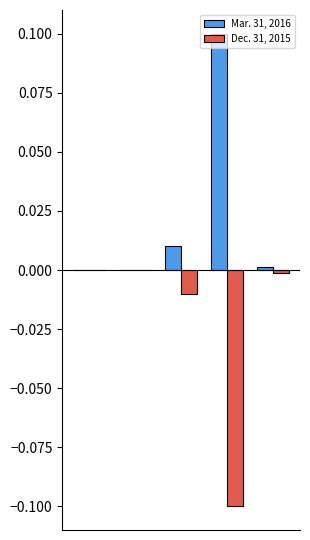

Are the bars horizontal?

No